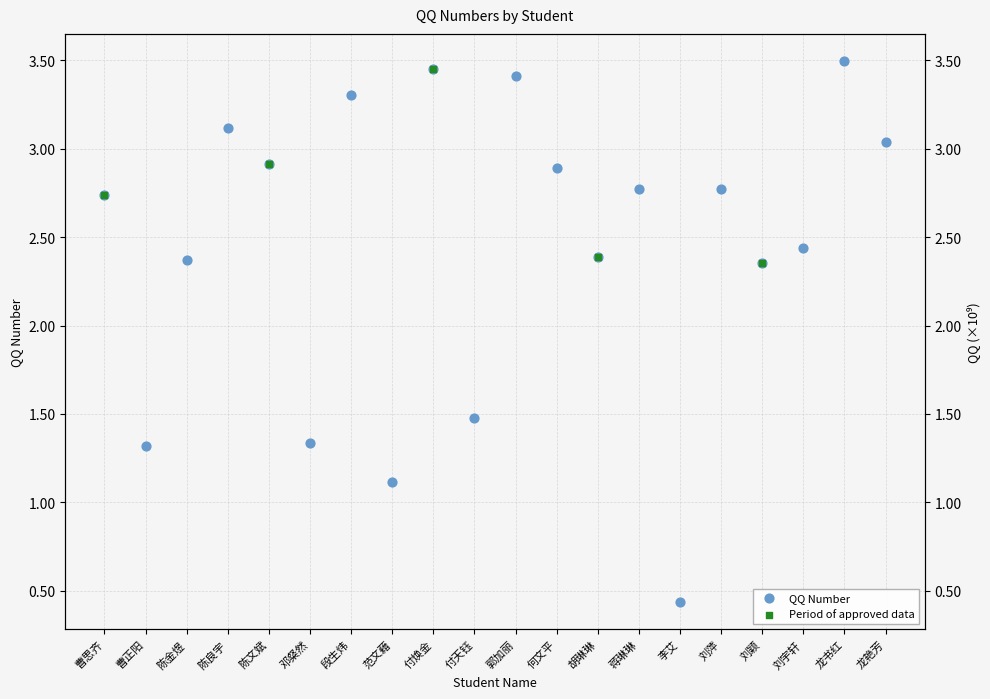

Approximately how many times larger is the value at 陈文斌 compared to 郭加丽?

0.9